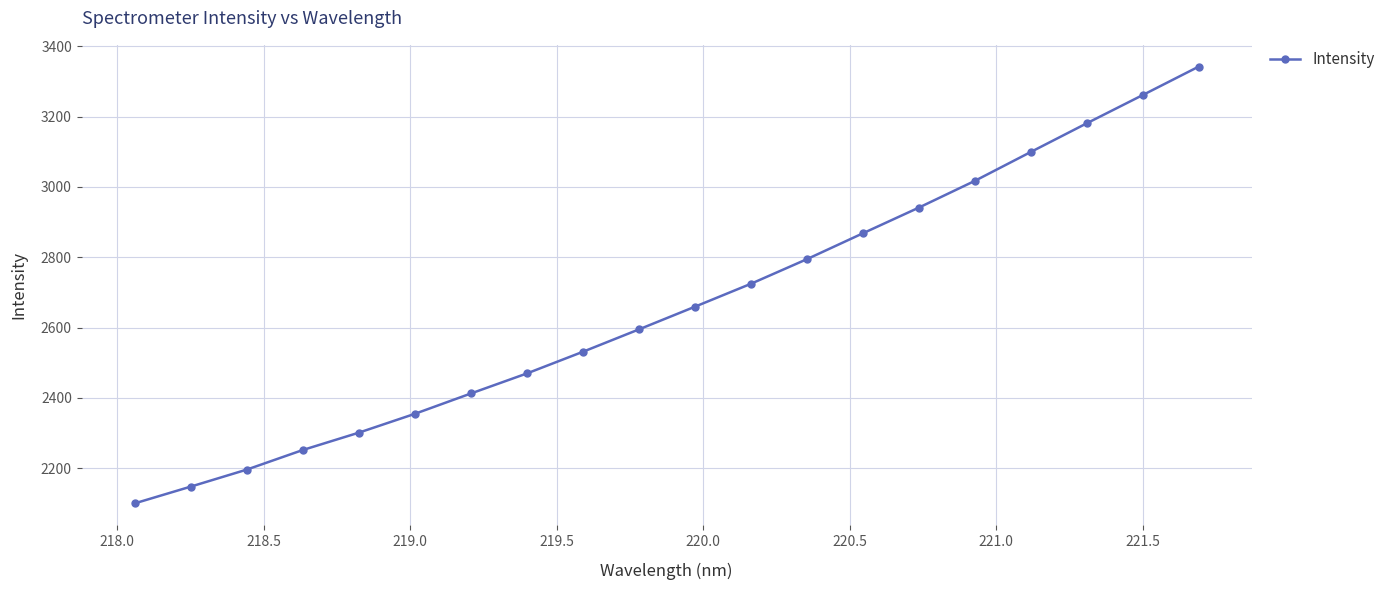

What is the value of the 9th point from the left?

2531.2